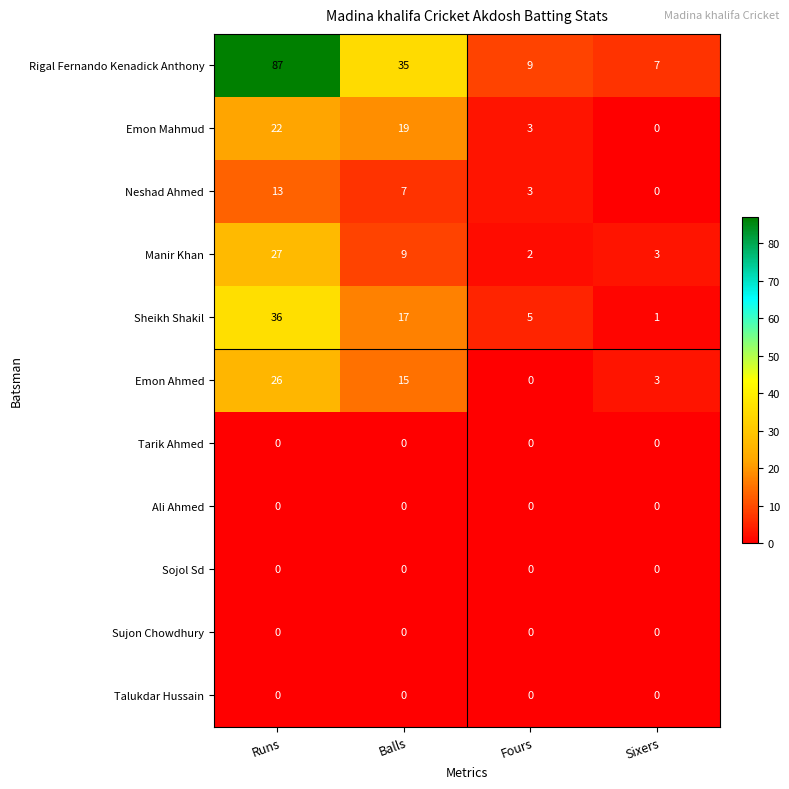

Which category has the highest value across all series?

Runs